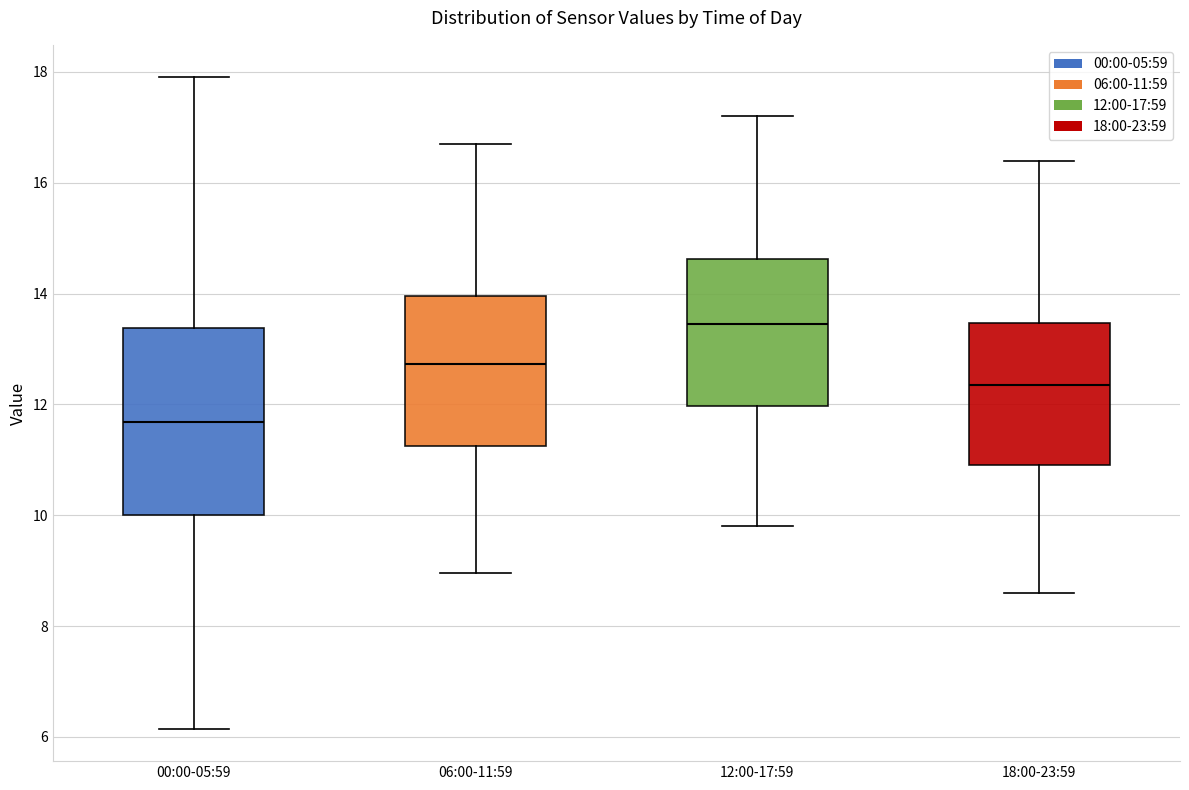

Where does the median line of the box for 00:00-05:59 sit on the y-axis? The values are not printed on the chart, so give them approximately, as read against the axis.

11.6